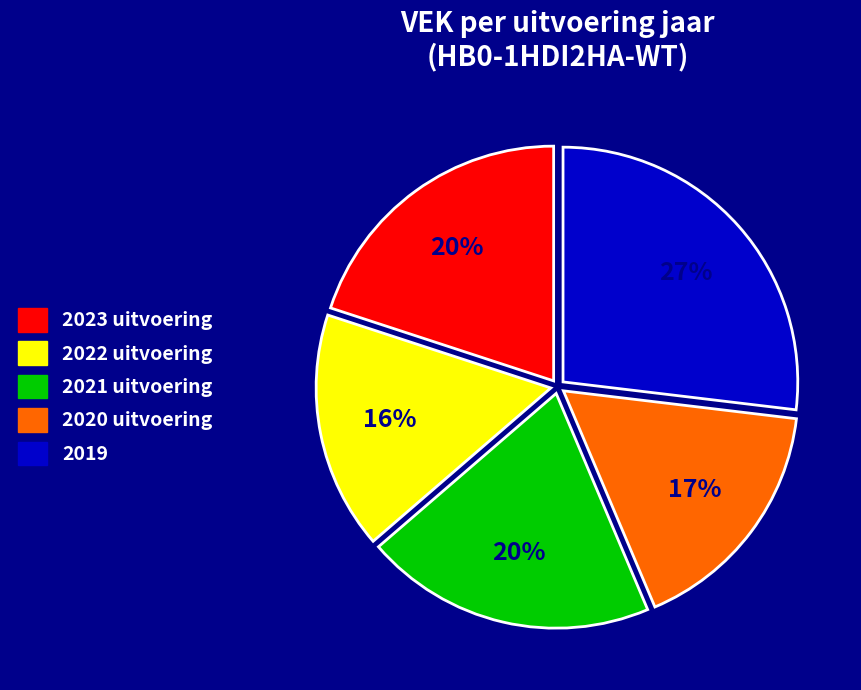

True or false: 2019 accounts for 16% of the total.

False